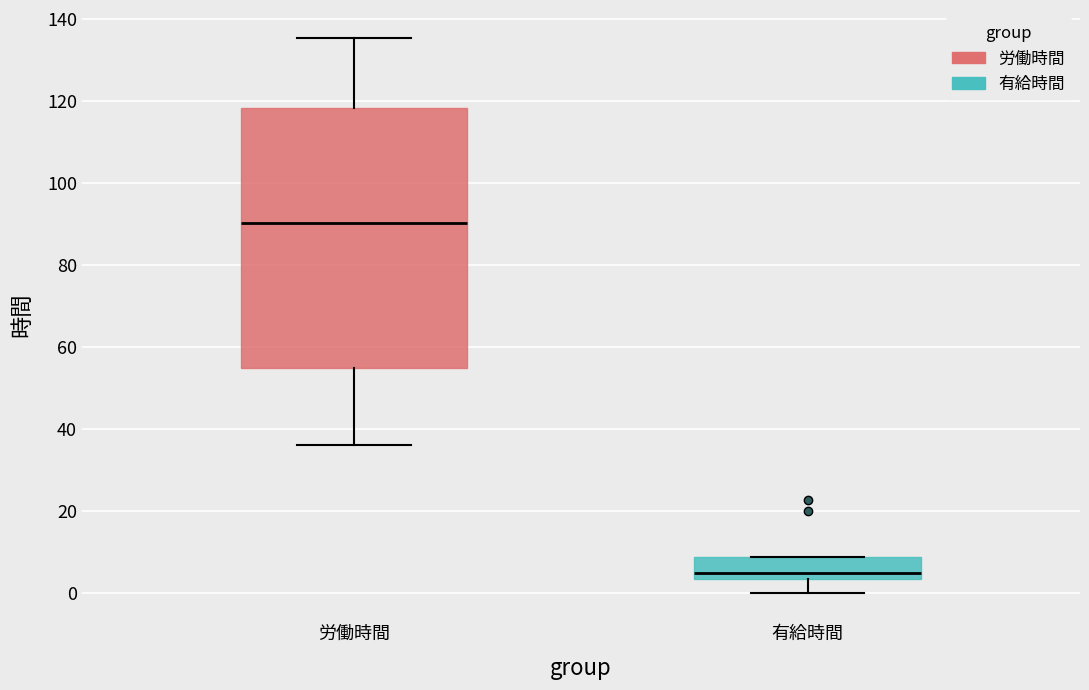

Comparing the boxes themselves (not the whiskers), which one is the tallest?

労働時間